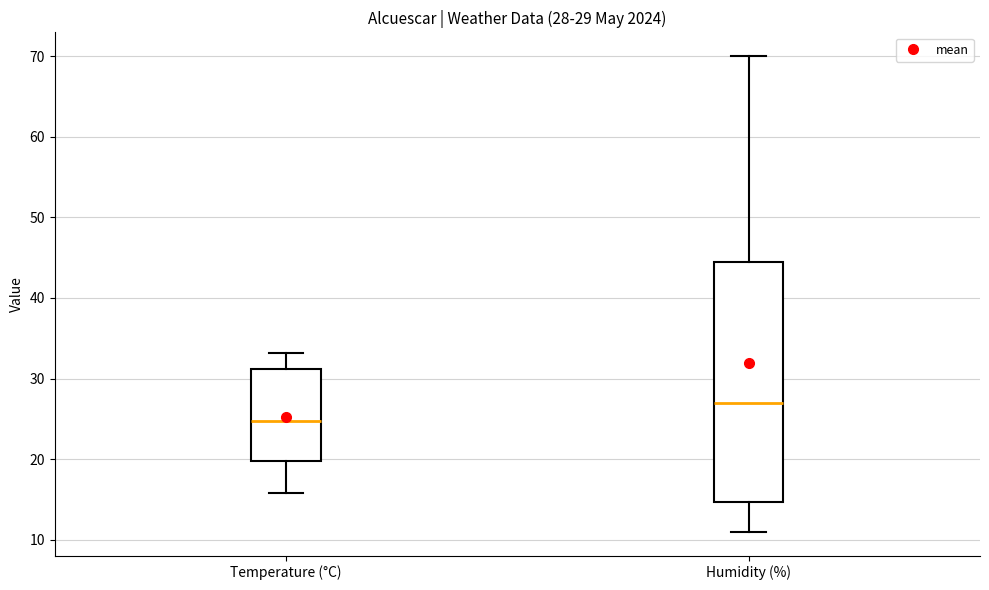

Comparing the boxes themselves (not the whiskers), which one is the tallest?

Humidity (%)